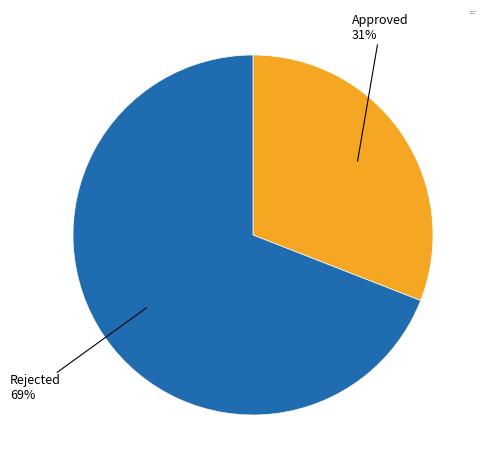

How many segments does this pie chart have?

2